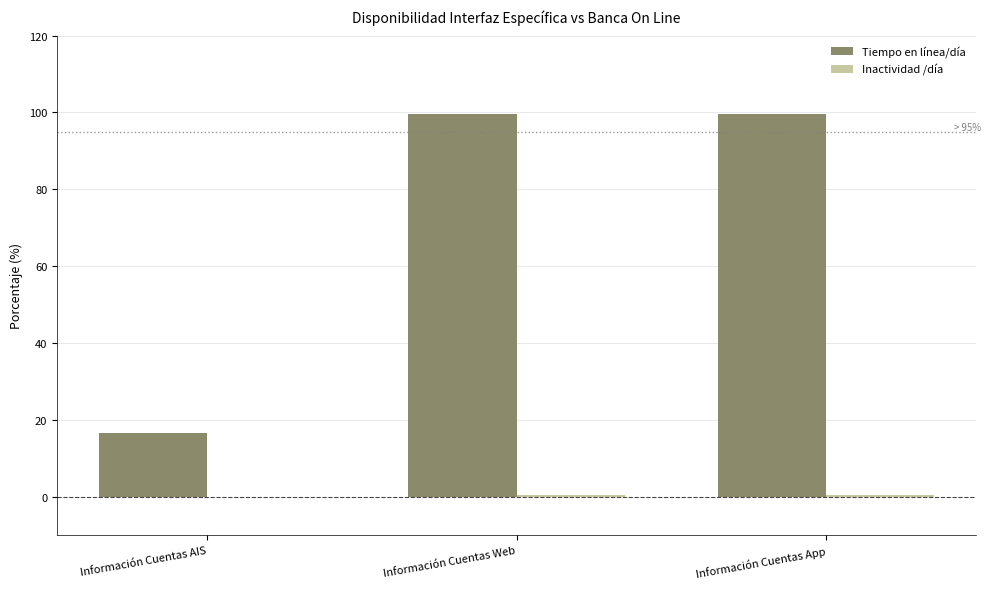

Which series has the largest total across all categories?

Tiempo en línea/día